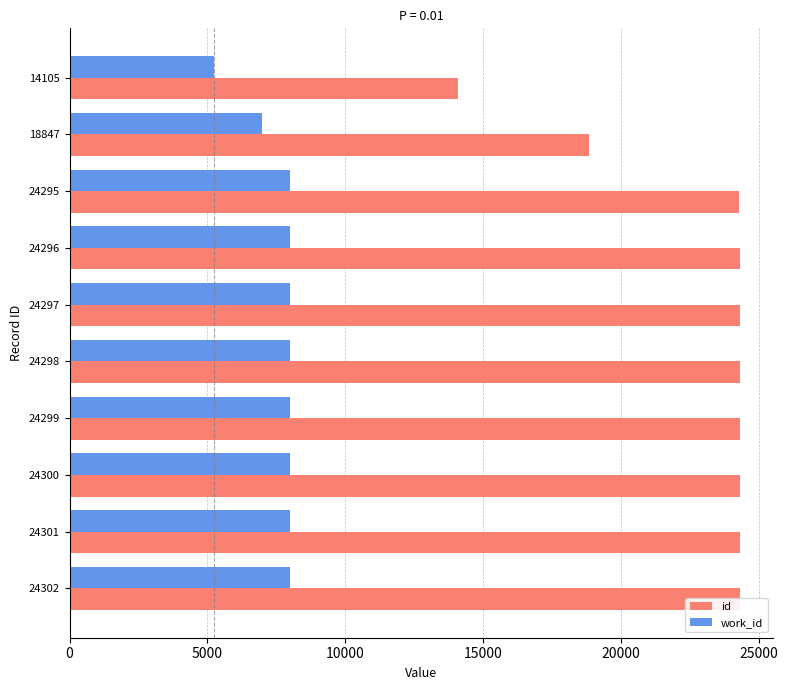

How many data points does each series have?

10